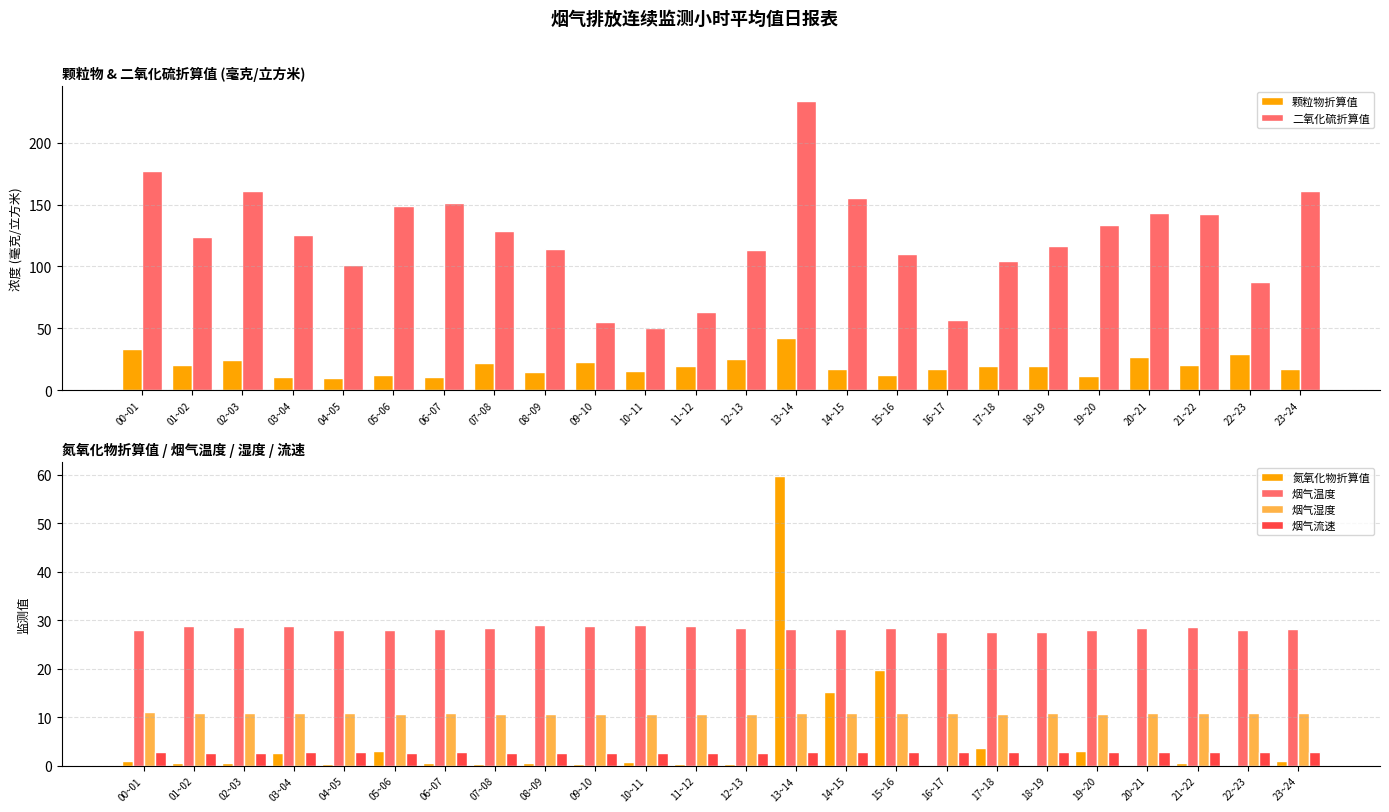

Where does the 烟气温度 series first go above 28?

01~02